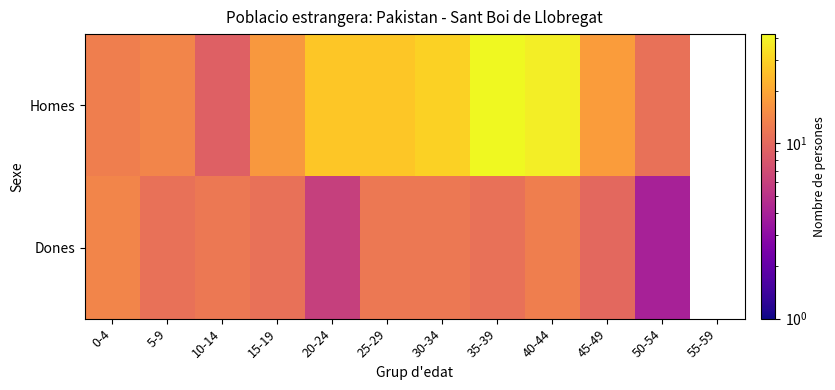

How many values in Homes are above zero?

11